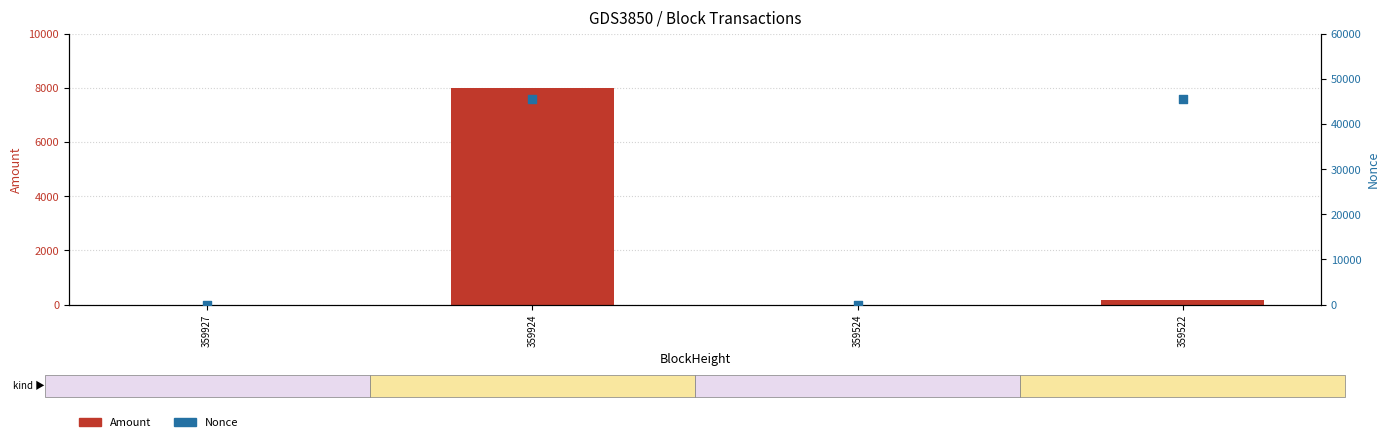

Which series contains the highest Y value?

Nonce